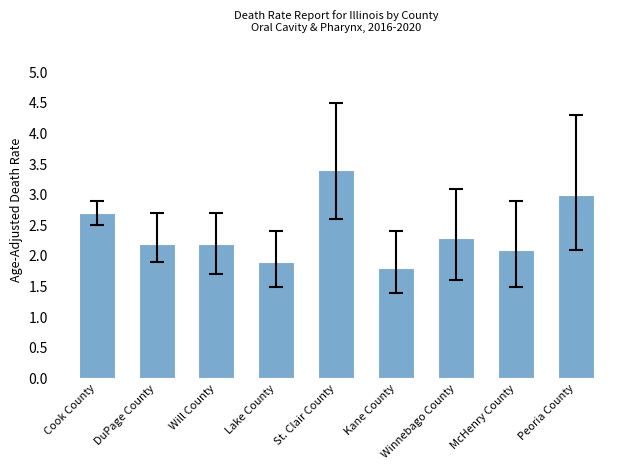

How many data points are less than 2?

2